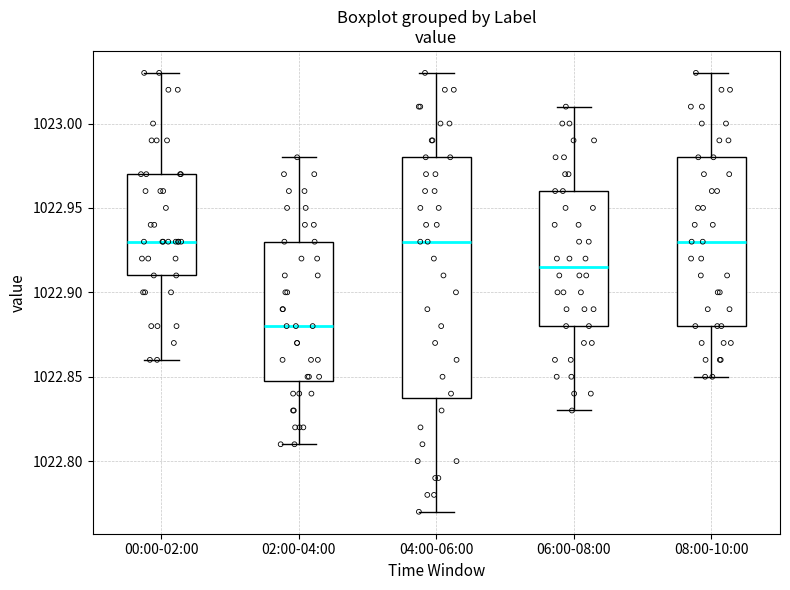

Reading left to right, read every box against the y-axis: the position of its median line, the range the box covers, and the ends of its whiskers. The values are not printed on the chart, so give them approximately, as read against the axis.

00:00-02:00: median 1022.930, box 1022.910 to 1022.970, whiskers 1022.860 to 1023.030
02:00-04:00: median 1022.880, box 1022.850 to 1022.930, whiskers 1022.810 to 1022.980
04:00-06:00: median 1022.930, box 1022.840 to 1022.980, whiskers 1022.770 to 1023.030
06:00-08:00: median 1022.915, box 1022.880 to 1022.960, whiskers 1022.830 to 1023.010
08:00-10:00: median 1022.930, box 1022.880 to 1022.980, whiskers 1022.850 to 1023.030